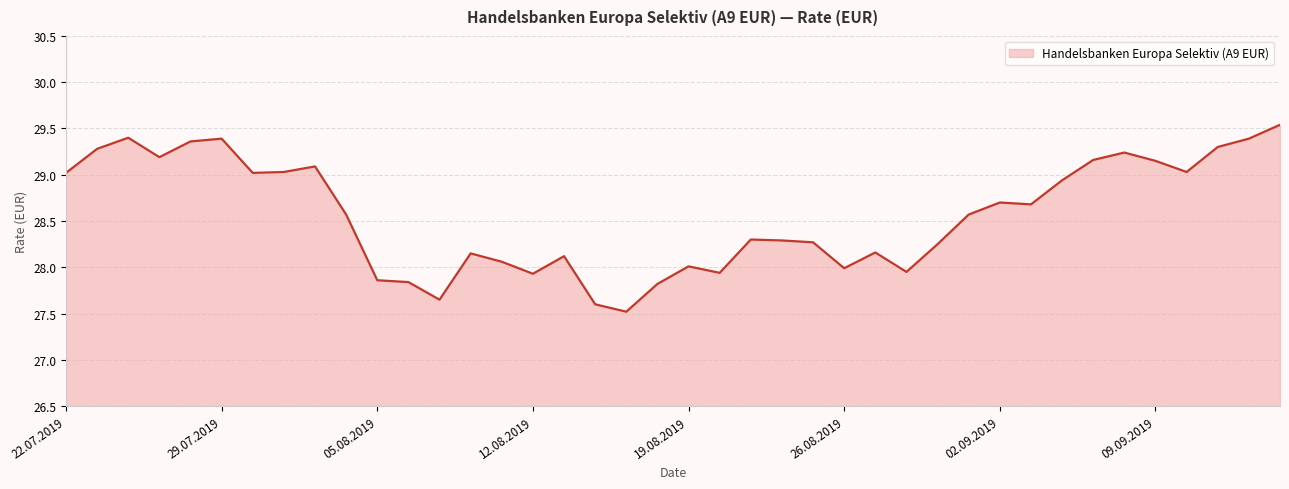

How many lines are shown in the chart?

1